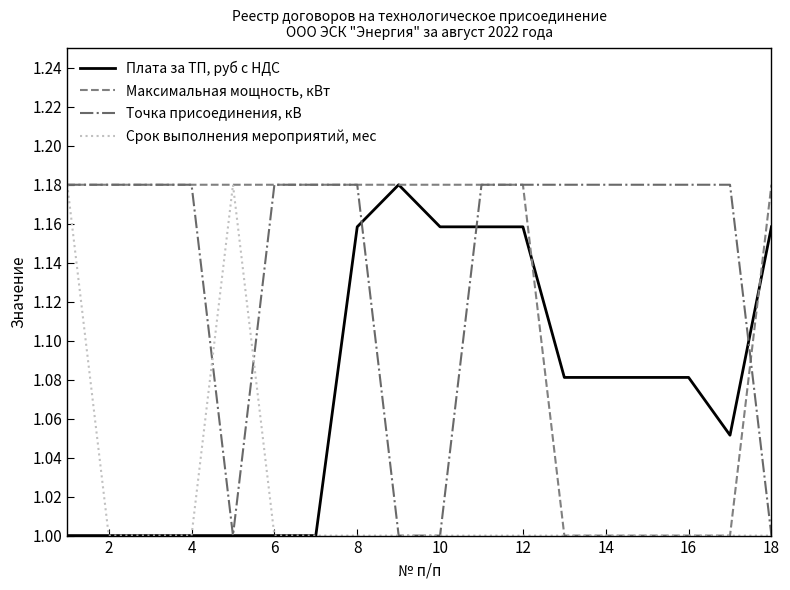

Which series has the largest total across all categories?

Точка присоединения, кВ